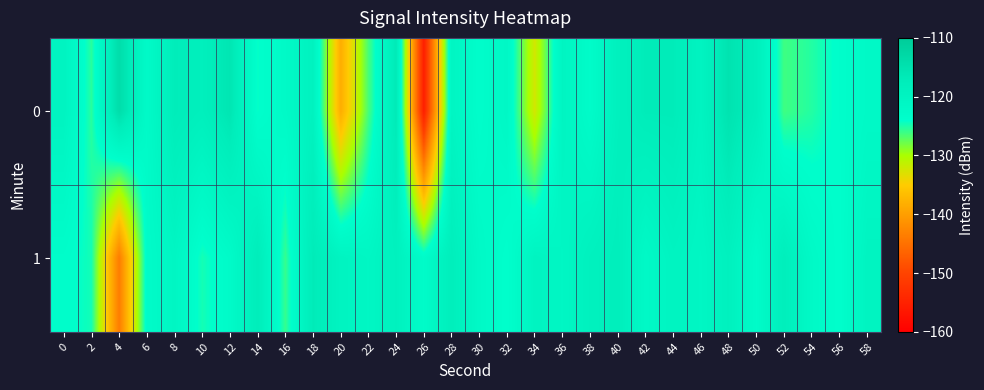

Which series has the largest total across all categories?

1